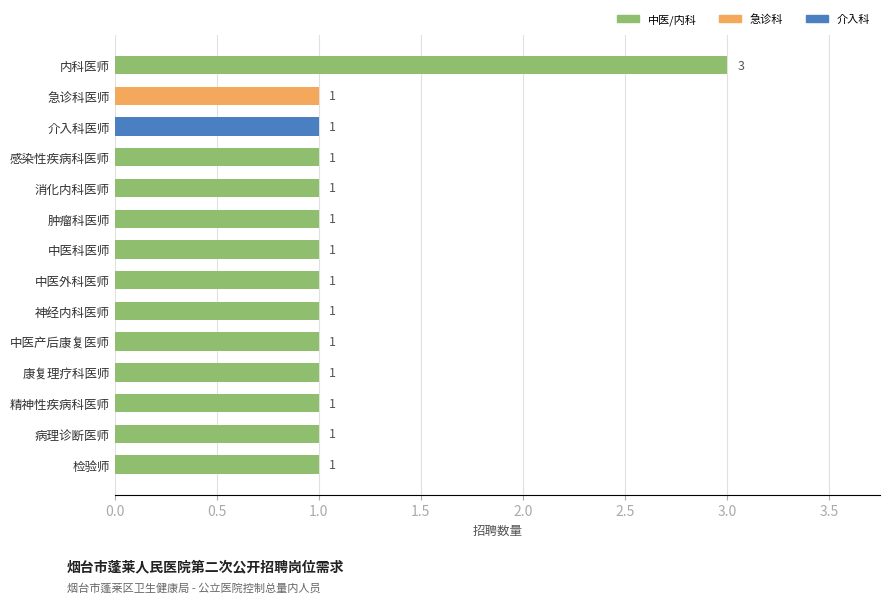

What is the ratio of the value at 中医产后康复医师 to the value at 肿瘤科医师?

1.0